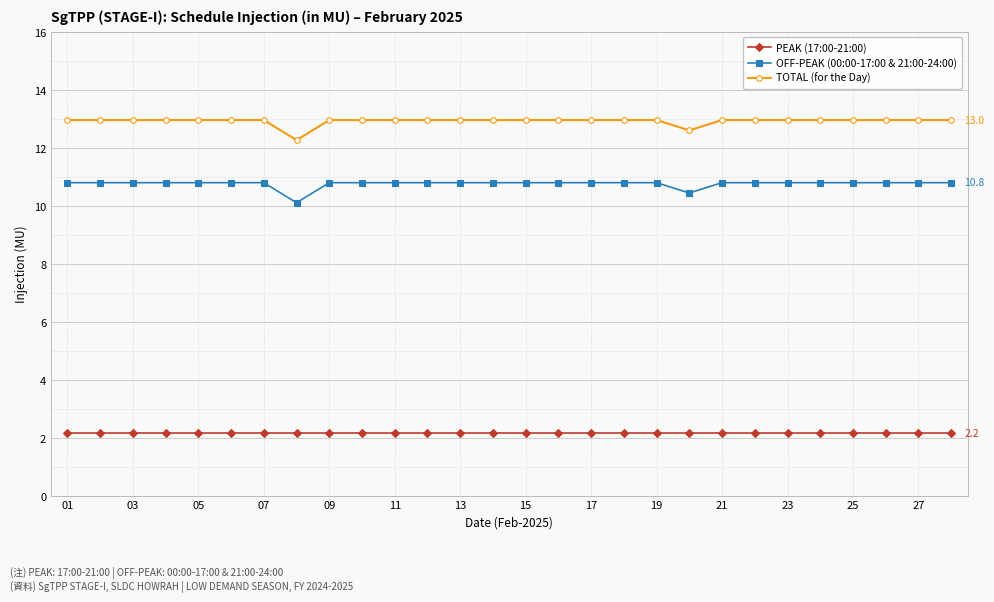

Reading left to right, transcribe all the data shown in this chart.

PEAK (17:00-21:00): 2.2	2.2	2.2	2.2	2.2	2.2	2.2	2.2	2.2	2.2	2.2	2.2	2.2	2.2	2.2	2.2	2.2	2.2	2.2	2.2	2.2	2.2	2.2	2.2	2.2	2.2	2.2	2.2
OFF-PEAK (00:00-17:00 & 21:00-24:00): 10.8	10.8	10.8	10.8	10.8	10.8	10.8	10.1	10.8	10.8	10.8	10.8	10.8	10.8	10.8	10.8	10.8	10.8	10.8	10.4	10.8	10.8	10.8	10.8	10.8	10.8	10.8	10.8
TOTAL (for the Day): 13.0	13.0	13.0	13.0	13.0	13.0	13.0	12.3	13.0	13.0	13.0	13.0	13.0	13.0	13.0	13.0	13.0	13.0	13.0	12.6	13.0	13.0	13.0	13.0	13.0	13.0	13.0	13.0